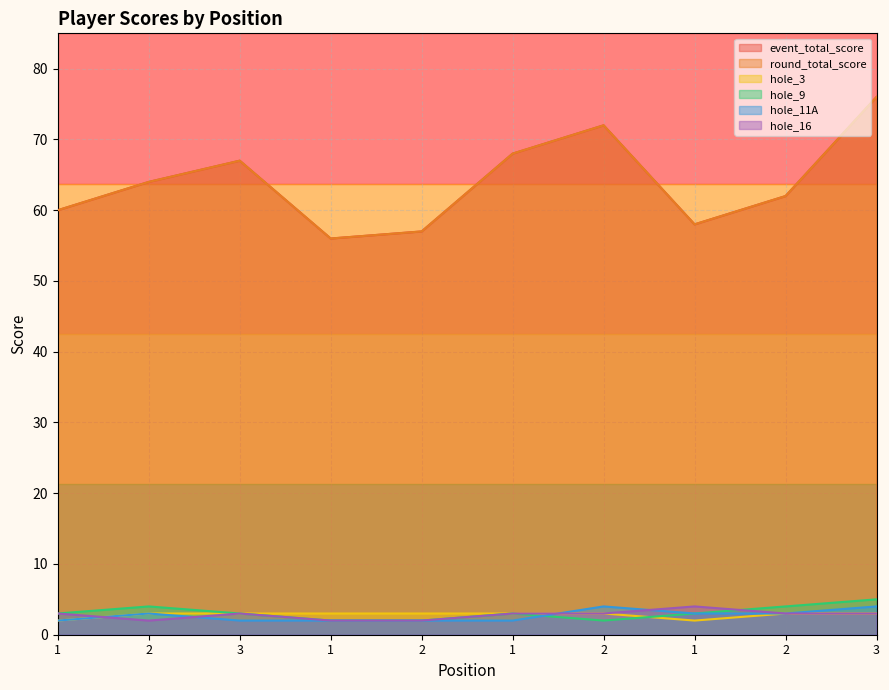

Is it true that hole_3 equals 4 at 3?

False